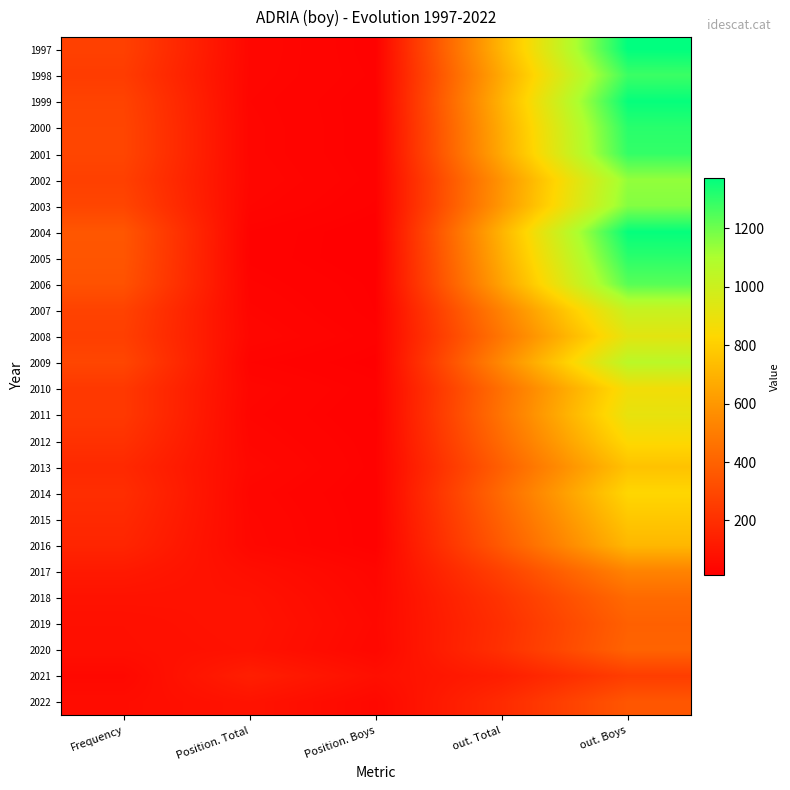

Between out. Boys and out. Total, which is larger?

out. Boys